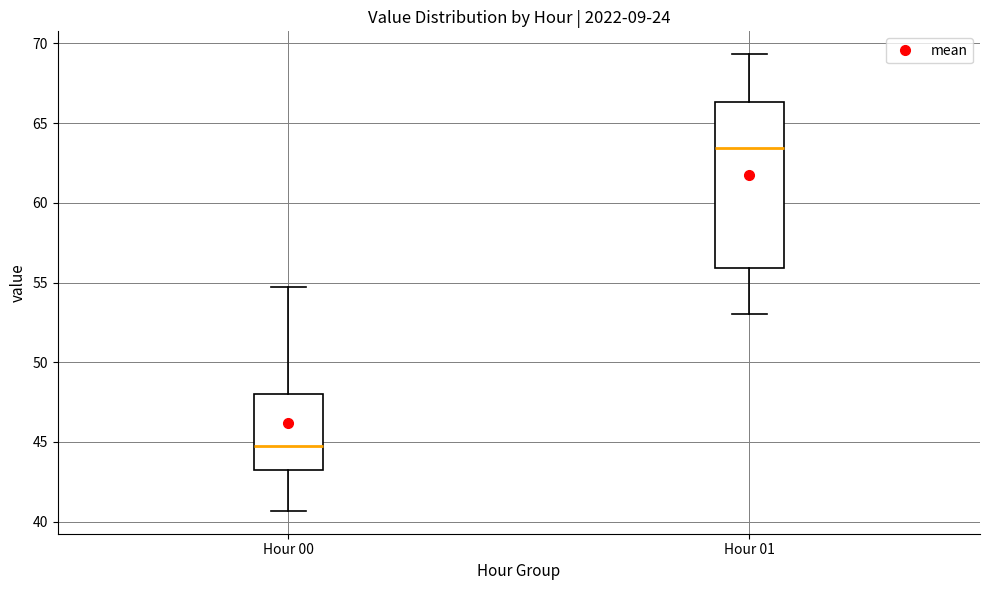

Reading left to right, read every box against the y-axis: the position of its median line, the range the box covers, and the ends of its whiskers. The values are not printed on the chart, so give them approximately, as read against the axis.

Hour 00: median 45.0, box 43.5 to 48.0, whiskers 40.5 to 54.5
Hour 01: median 63.5, box 56.0 to 66.5, whiskers 53.0 to 69.5